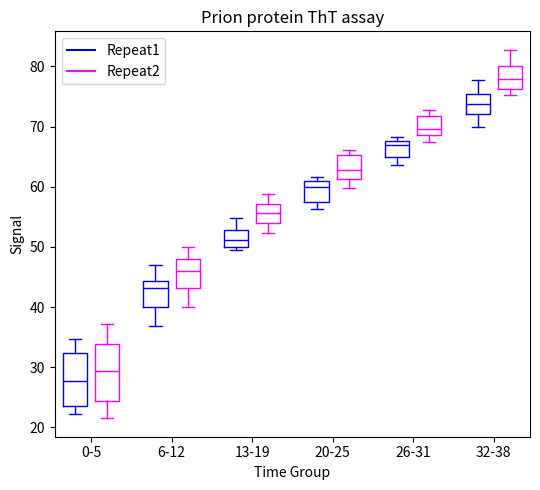

Which box has the lowest median line?

0-5 (Repeat1)